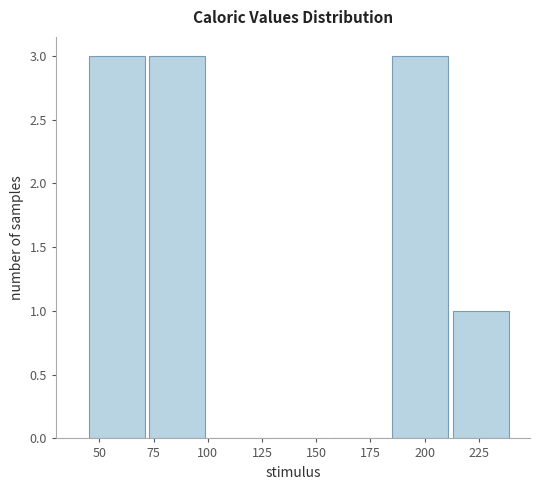

Reading left to right, transcribe this chart: for each bar, give the range it covers on the x-axis and its height. Neither the bar edges nor the heights are printed on the chart, so give them approximately, as read against the axes.

44 to 72: 3
72 to 100: 3
100 to 128: 0
128 to 156: 0
156 to 184: 0
184 to 212: 3
212 to 240: 1